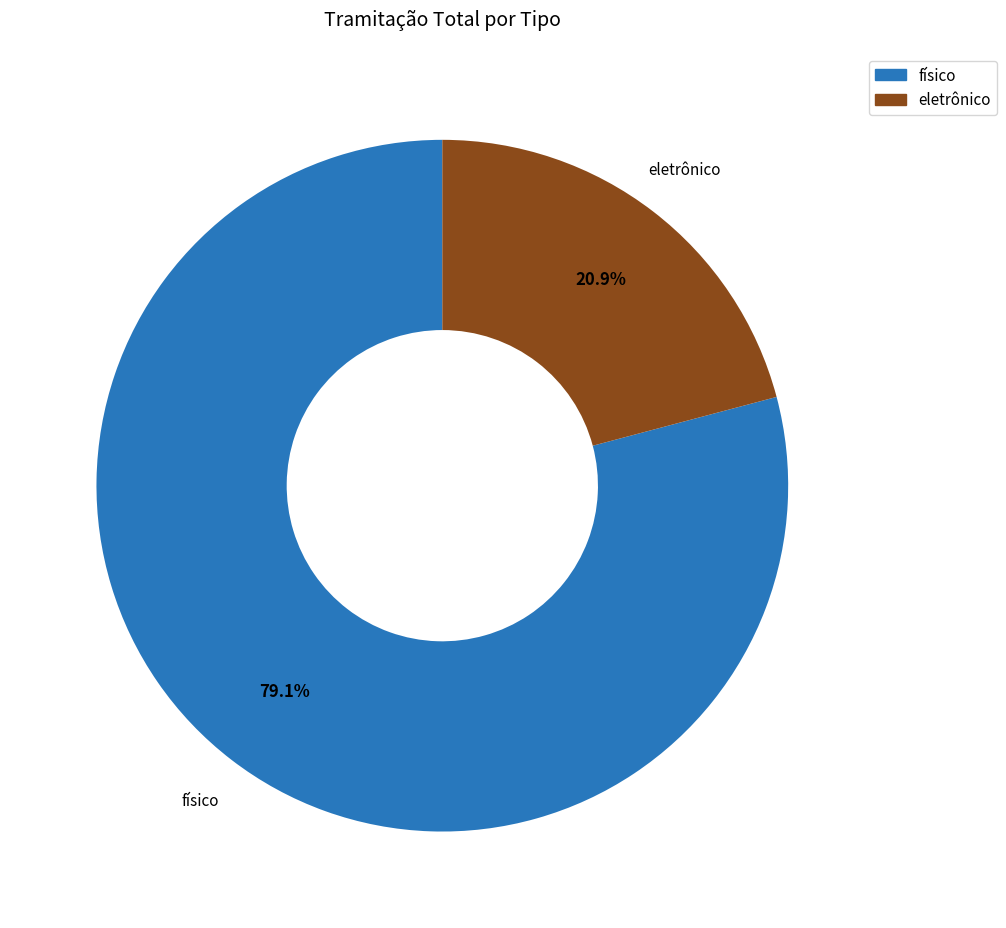

To the nearest percent, what portion does eletrônico represent?

21%